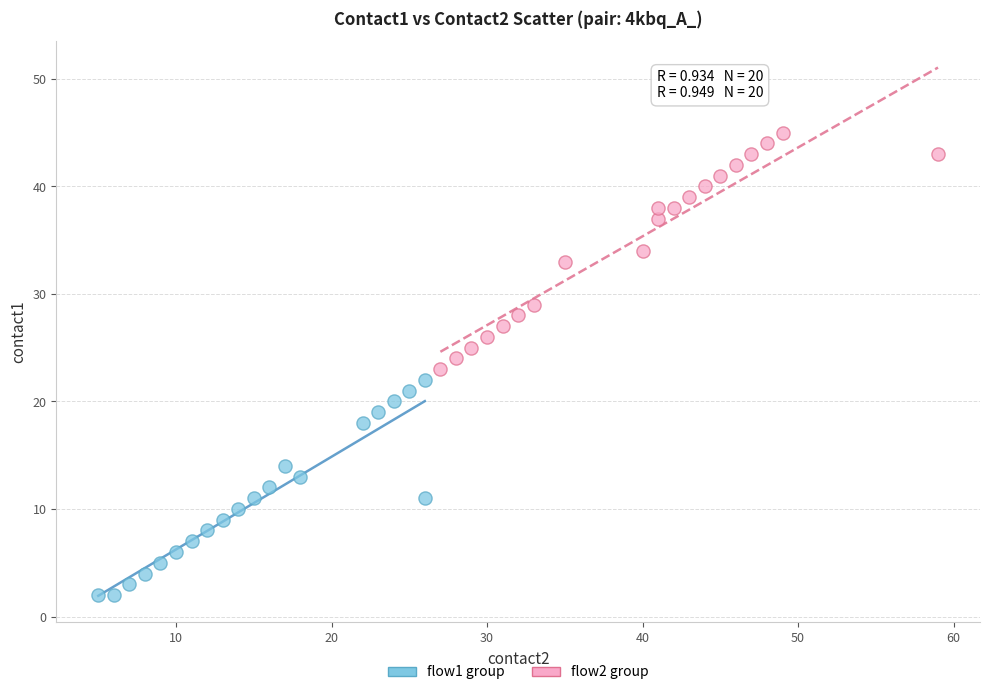

Which series reaches the minimum Y coordinate?

flow1 group